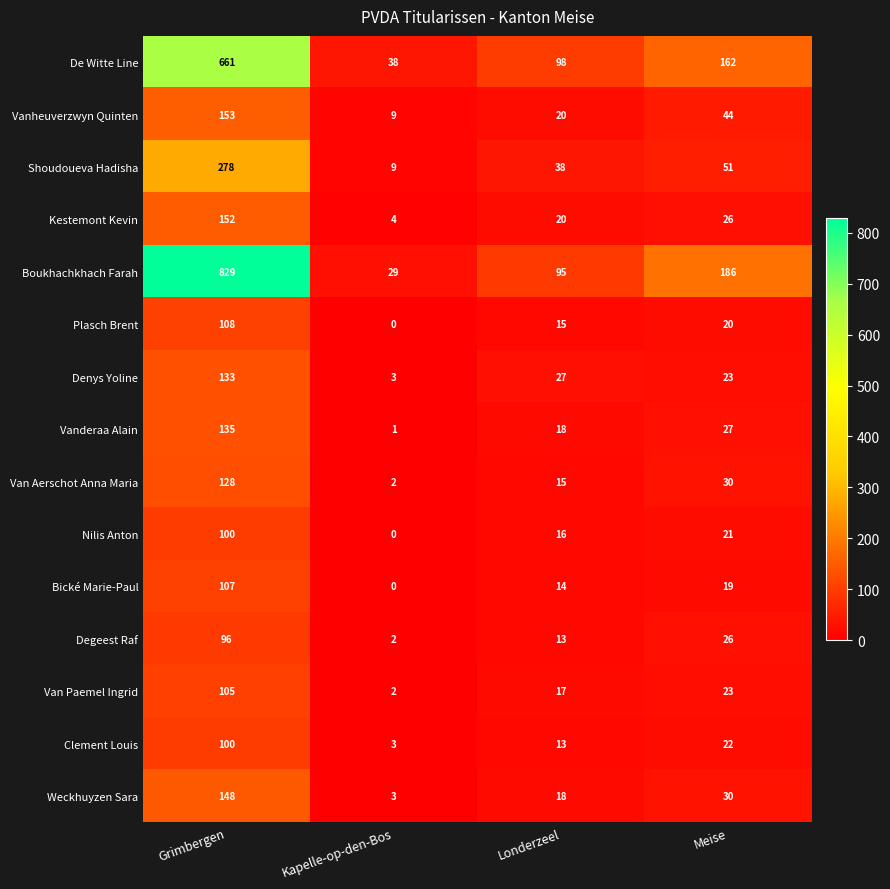

At which label does Degeest Raf reach its peak?

Grimbergen